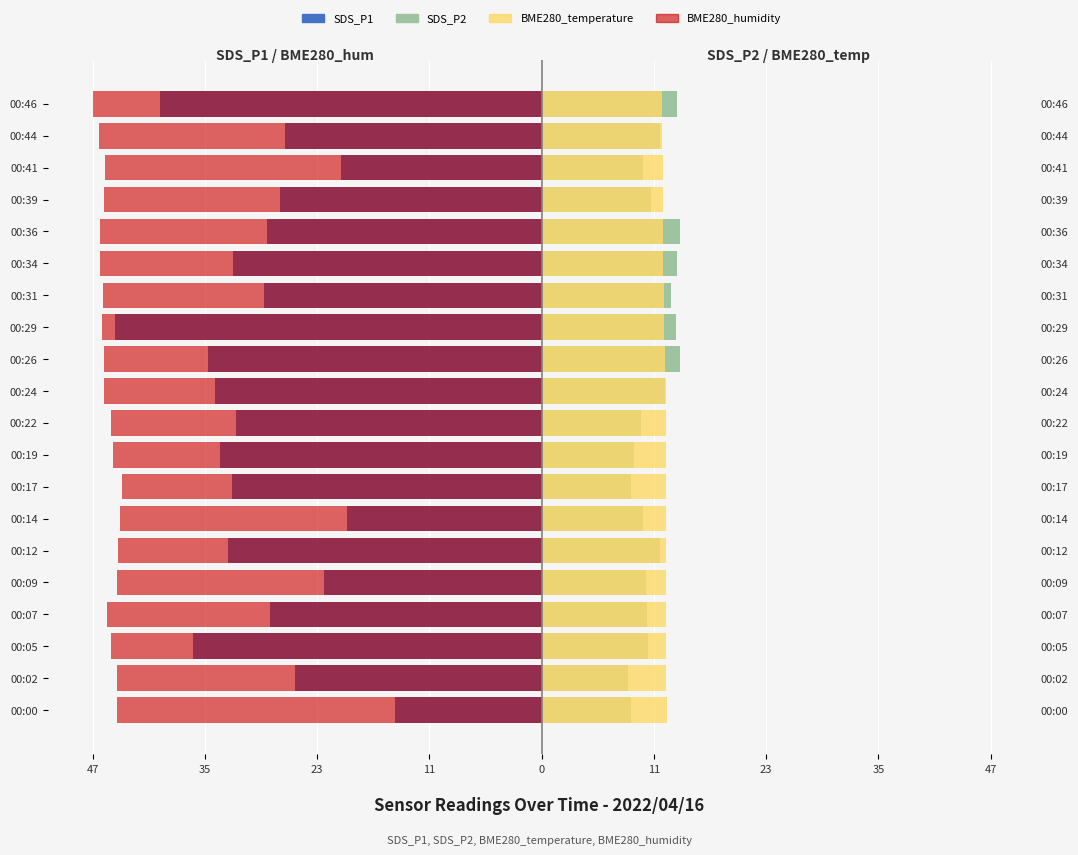

Between 00:36 and 00:22, which is larger?

00:36